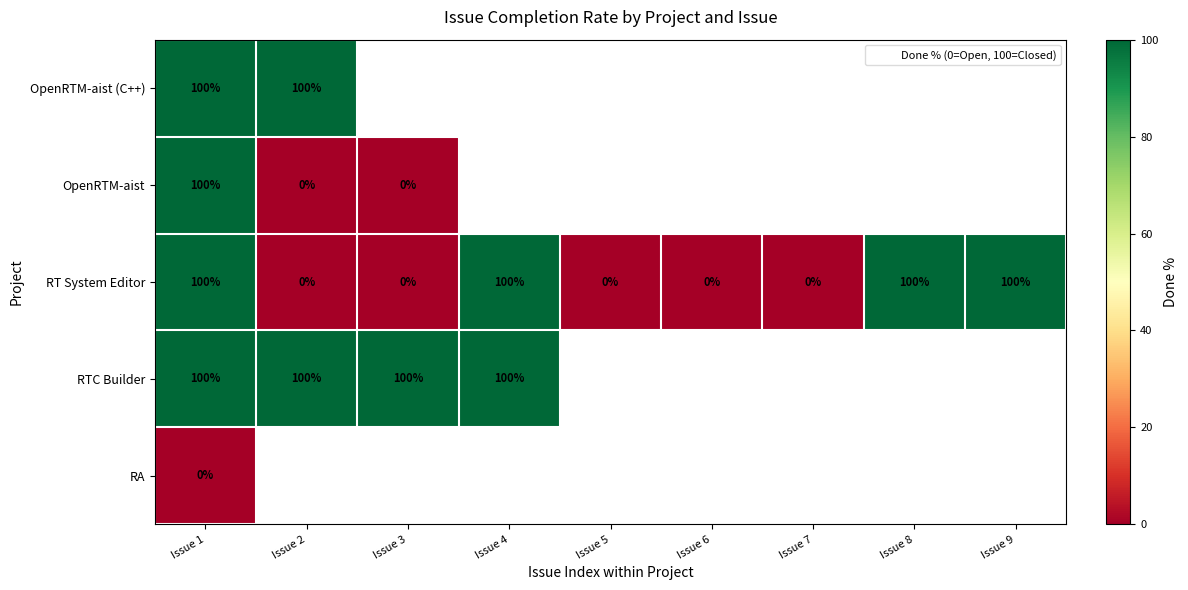

Which series has the widest spread of values?

OpenRTM-aist